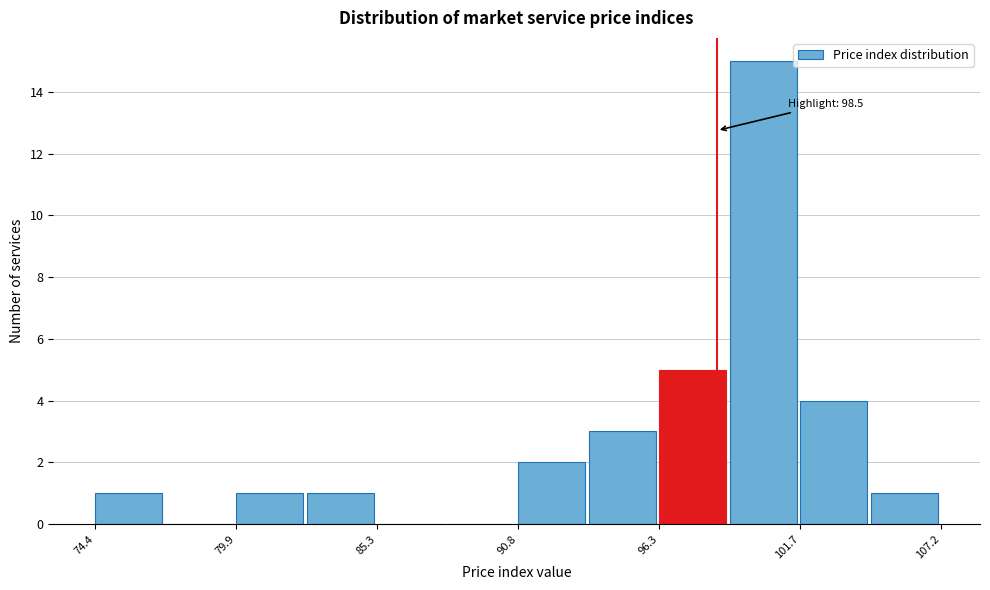

Around what value on the x-axis is the tallest bar? Give the approximate position of its centre, as read against the axis.

100